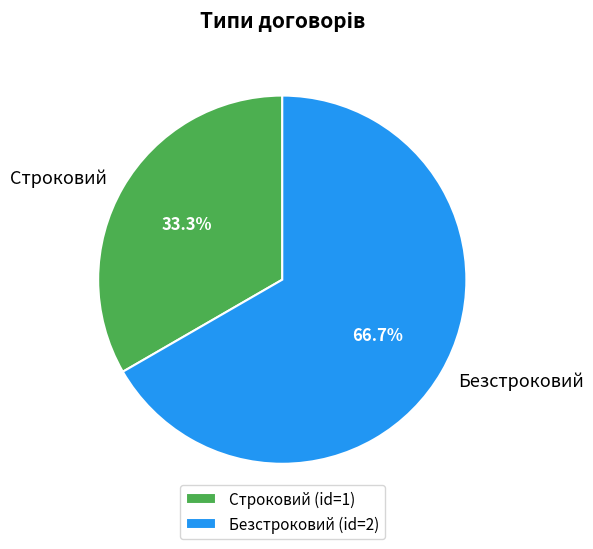

To the nearest percent, what is the average slice percentage?

50%